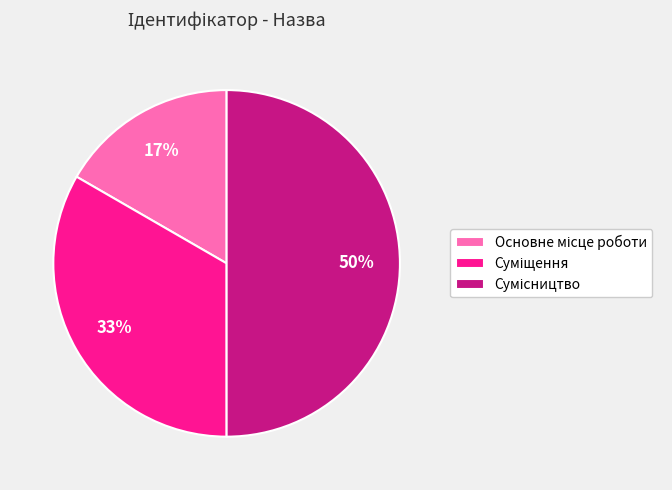

How many slices are in this pie chart?

3